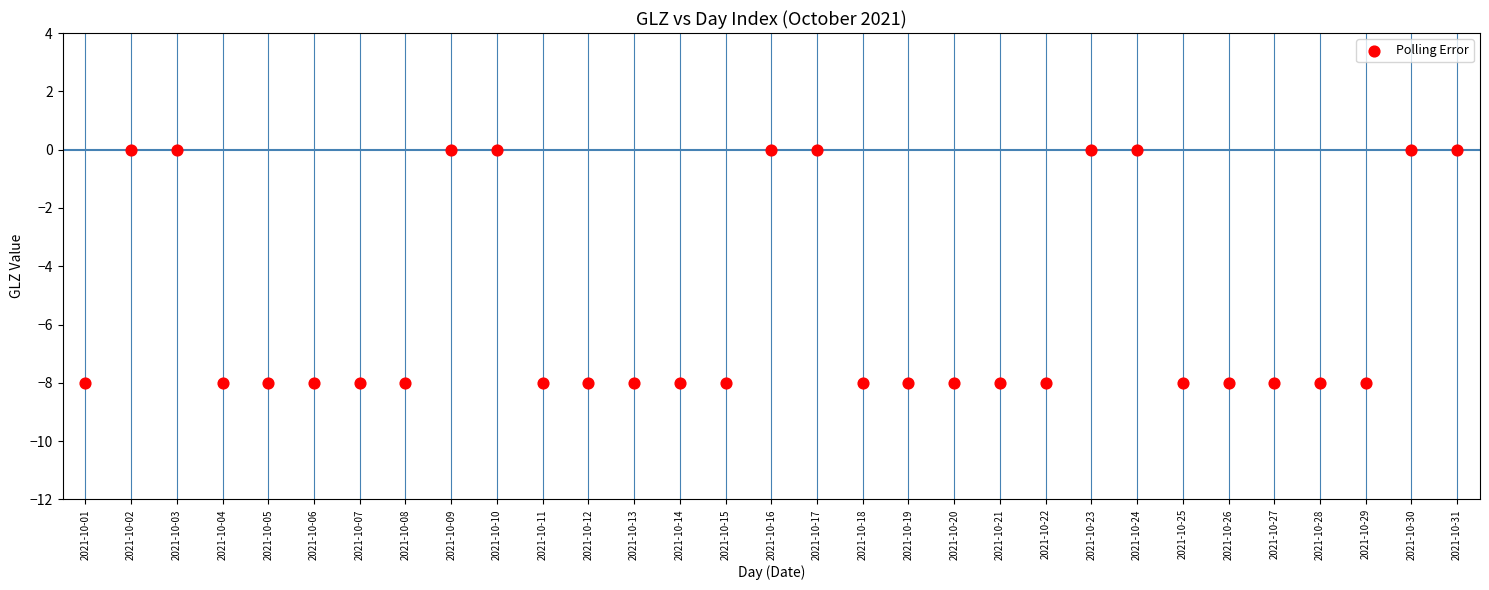

What is the range of Y values (max minus min)?

8